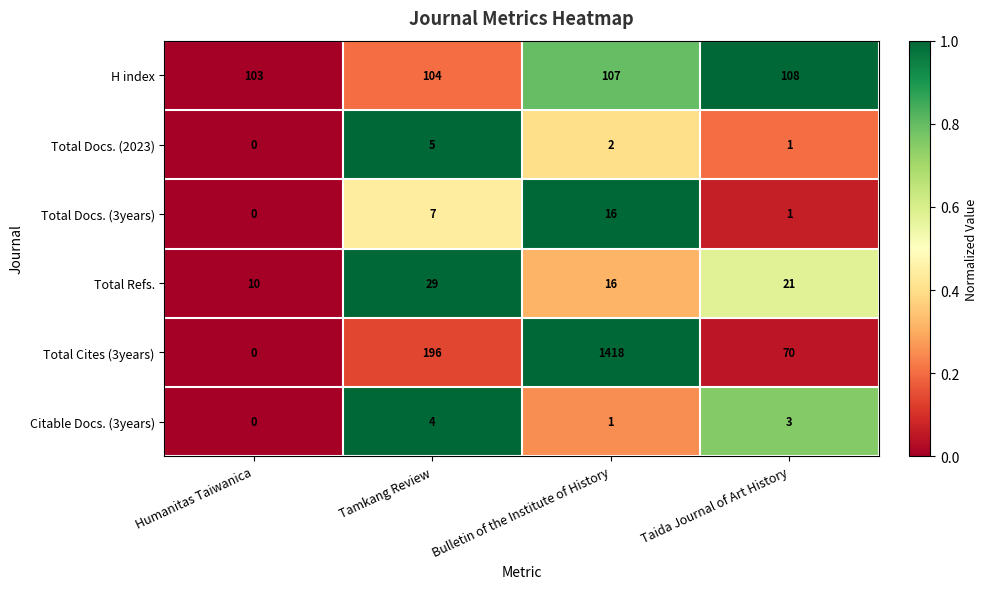

Which series has the largest total across all categories?

Total Cites (3years)